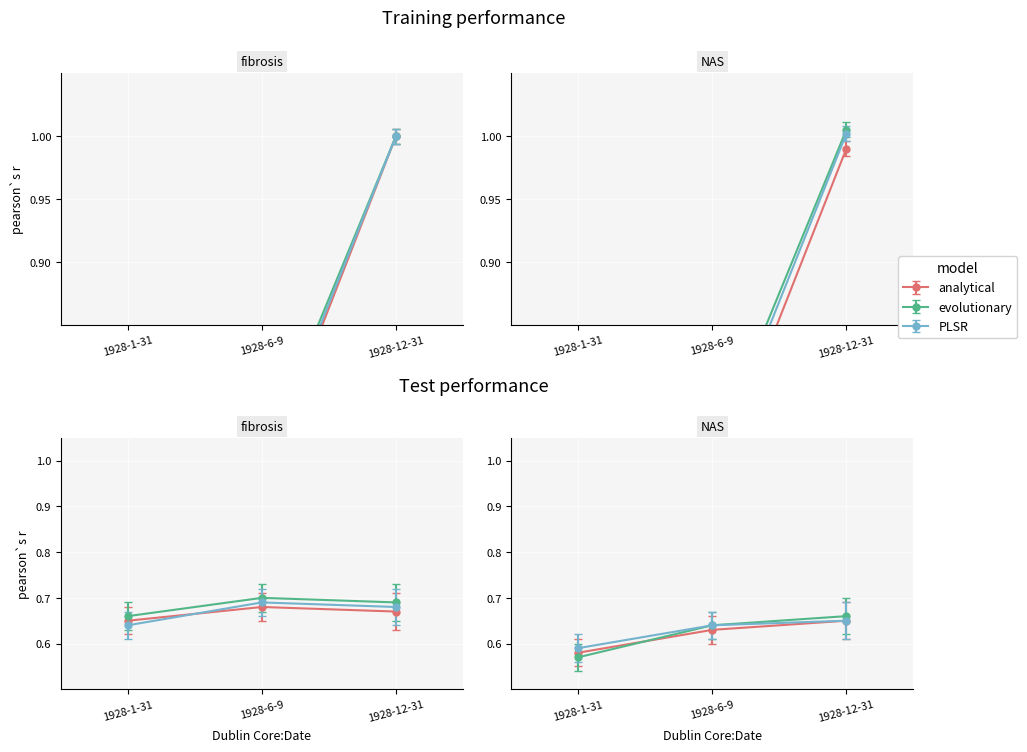

What is the difference between the maximum and minimum values?

0.4